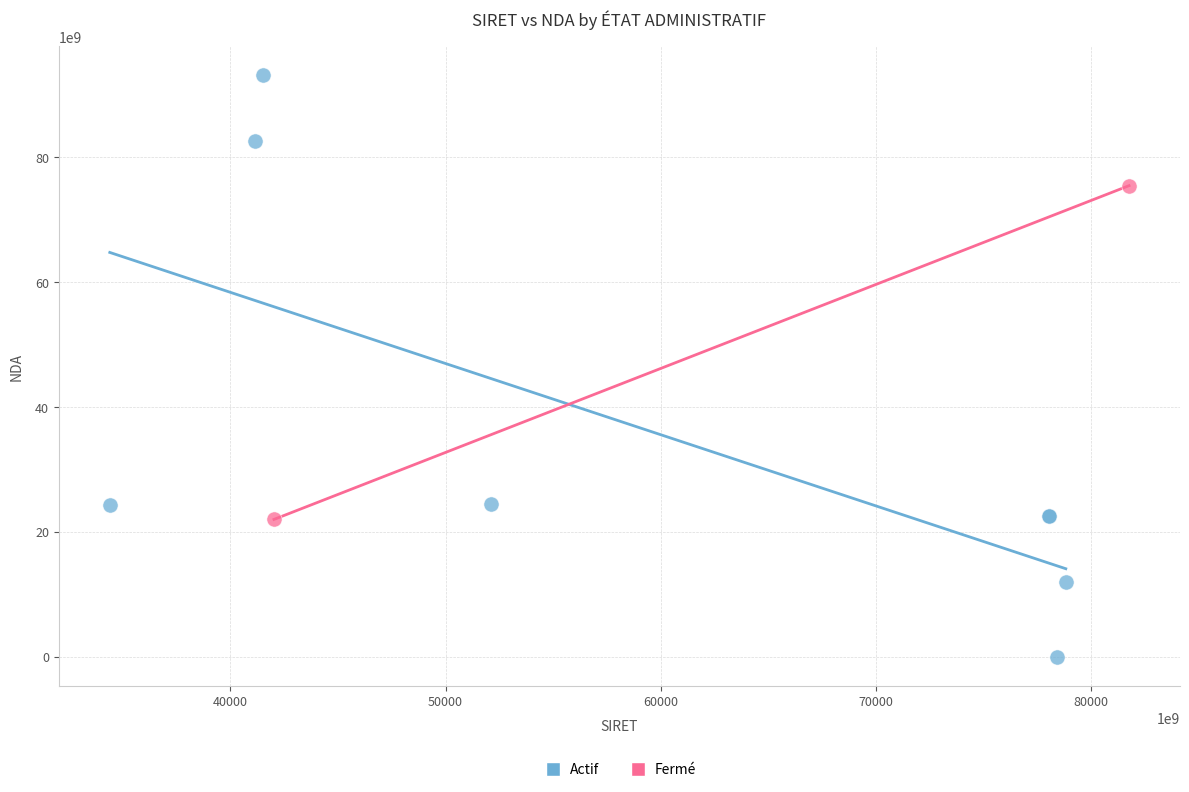

What are all the series names shown in the legend?

Actif, Fermé